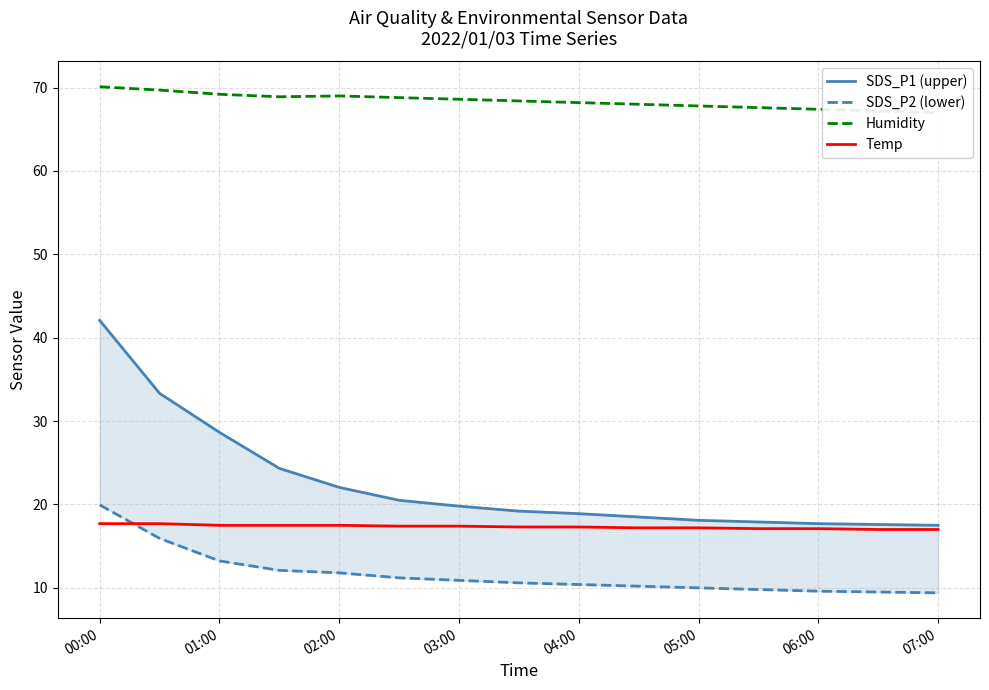

Is it true that Temp equals 29.8 at 02:00?

False